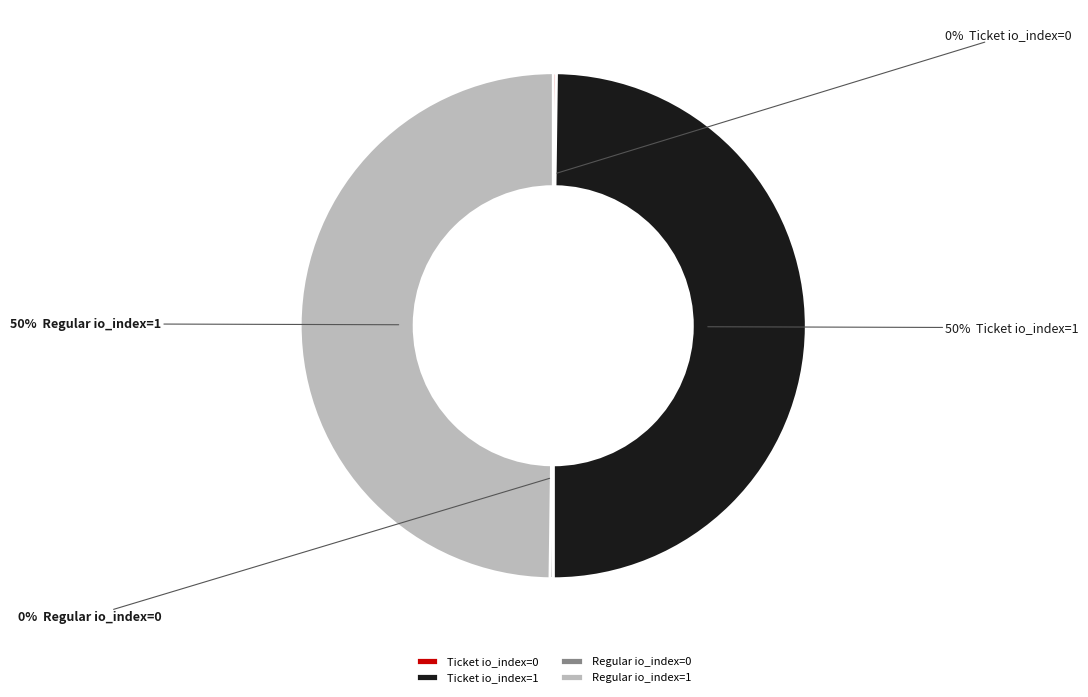

True or false: Regular io_index=1 accounts for 50% of the total.

True